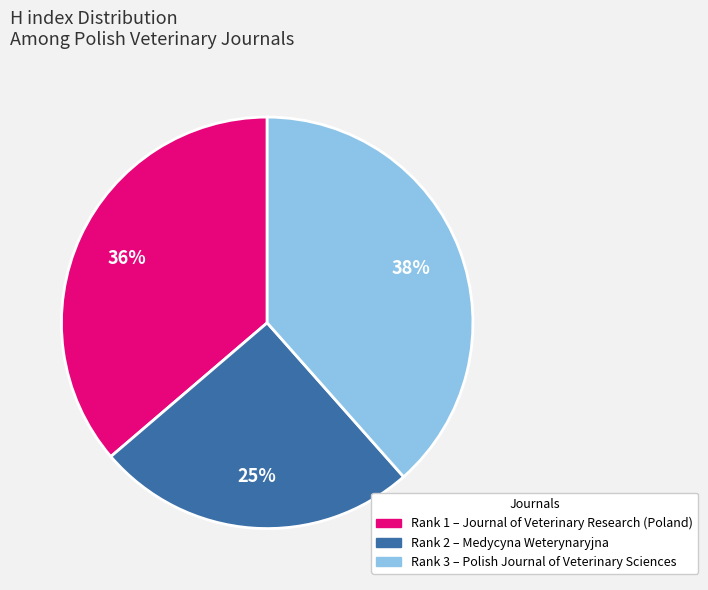

To the nearest percent, what is the difference between the largest and smallest slice percentages?

13%